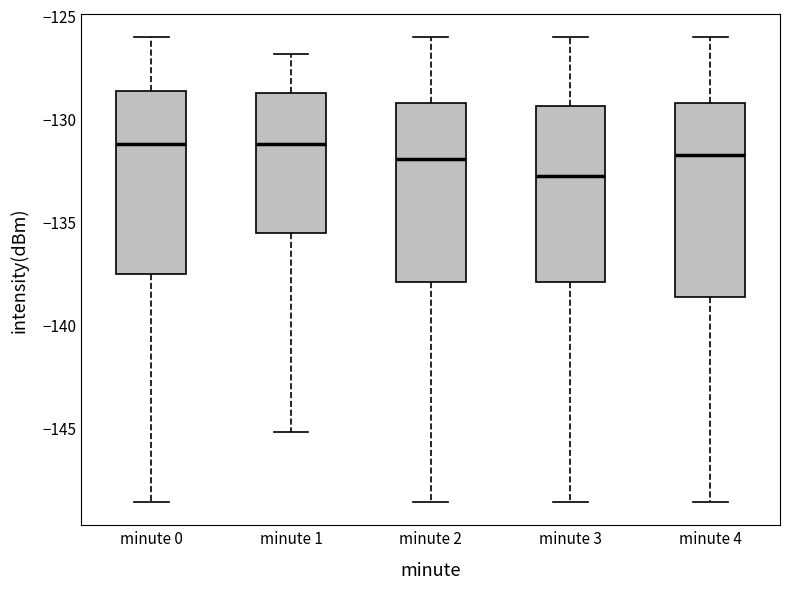

Where does the lower whisker of the box for minute 1 end on the y-axis? The values are not printed on the chart, so give them approximately, as read against the axis.

-145.0